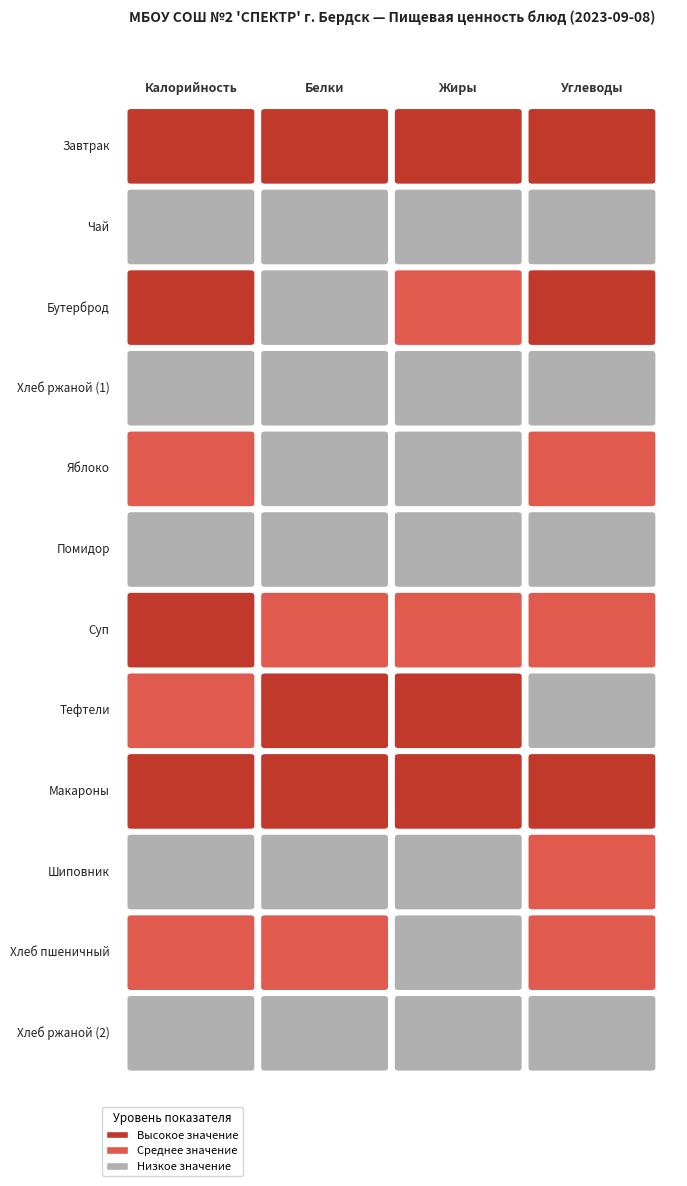

Reading right to left, extract all data points from this chart.

Завтрак: Углеводы=34.3	Жиры=6.9	Белки=5.8	Калорийность=222.3
Чай: Углеводы=6.7	Жиры=0.0	Белки=0.3	Калорийность=27.6
Бутерброд: Углеводы=32.9	Жиры=4.2	Белки=1.7	Калорийность=176.3
Хлеб ржаной (1): Углеводы=6.7	Жиры=0.2	Белки=1.3	Калорийность=34.2
Яблоко: Углеводы=23.3	Жиры=1.0	Белки=1.0	Калорийность=111.9
Помидор: Углеводы=2.5	Жиры=0.0	Белки=0.4	Калорийность=11.5
Суп: Углеводы=13.6	Жиры=3.9	Белки=2.3	Калорийность=209.0
Тефтели: Углеводы=6.0	Жиры=5.3	Белки=6.1	Калорийность=95.1
Макароны: Углеводы=35.0	Жиры=5.3	Белки=5.0	Калорийность=208.0
Шиповник: Углеводы=21.0	Жиры=0.0	Белки=0.7	Калорийность=46.9
Хлеб пшеничный: Углеводы=18.7	Жиры=1.3	Белки=3.5	Калорийность=106.4
Хлеб ржаной (2): Углеводы=6.7	Жиры=0.2	Белки=1.3	Калорийность=34.2